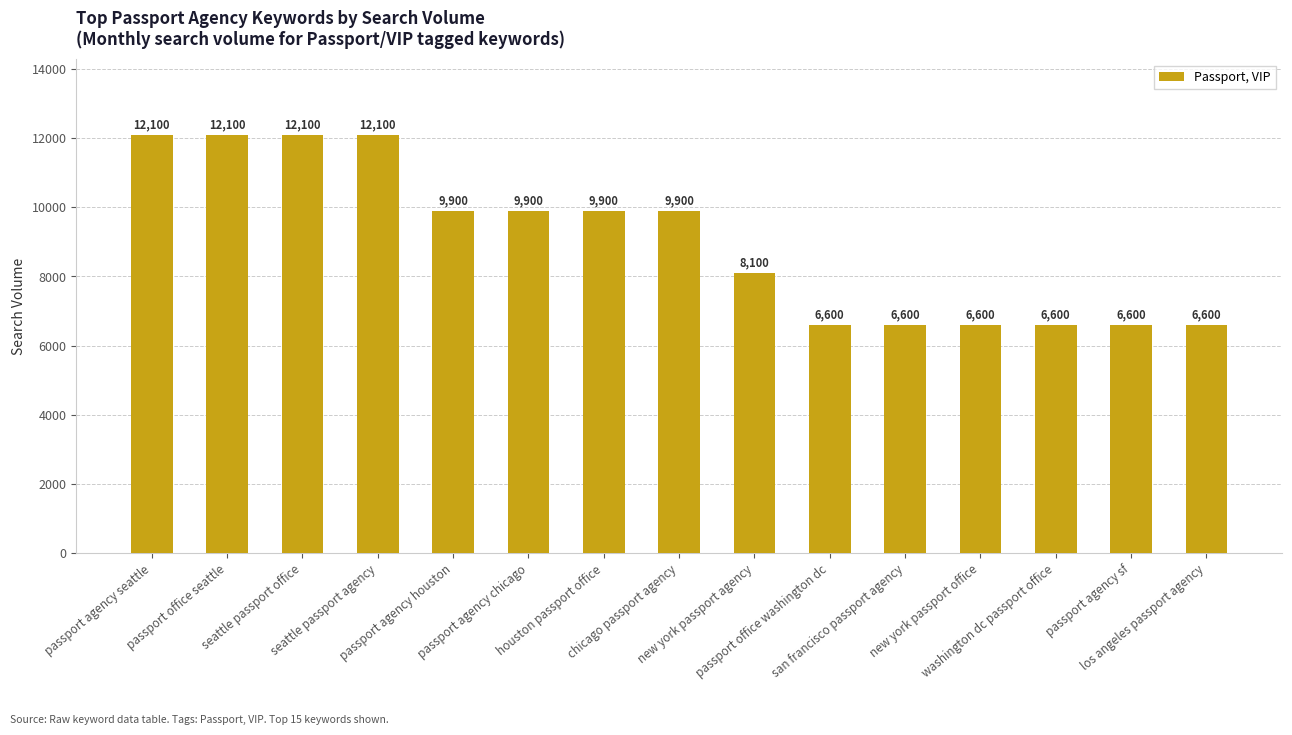

What is the minimum value shown in the chart?

6600